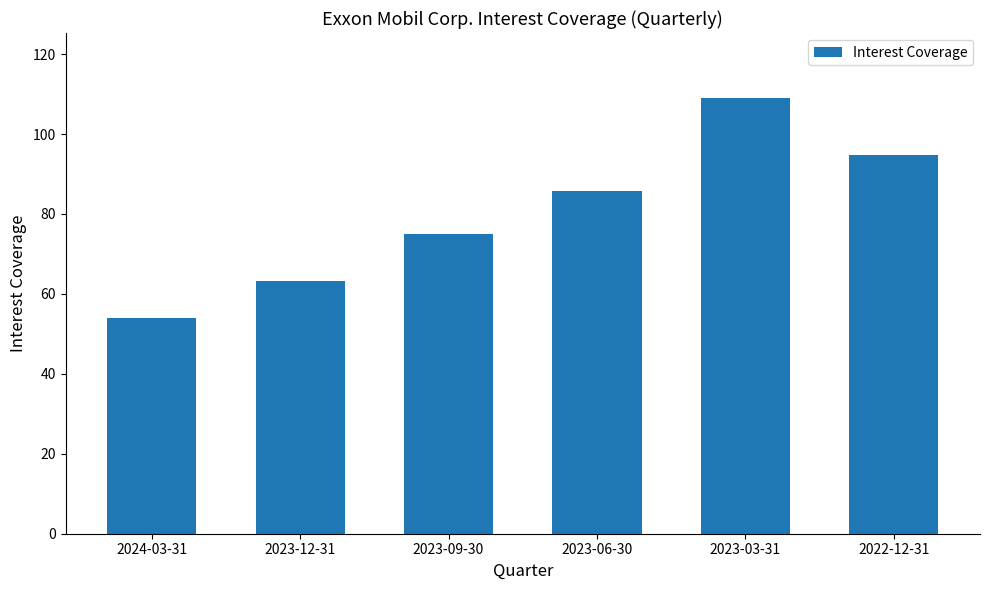

Reading left to right, extract all data points from this chart.

54.1	63.2	75.0	85.6	108.9	94.7